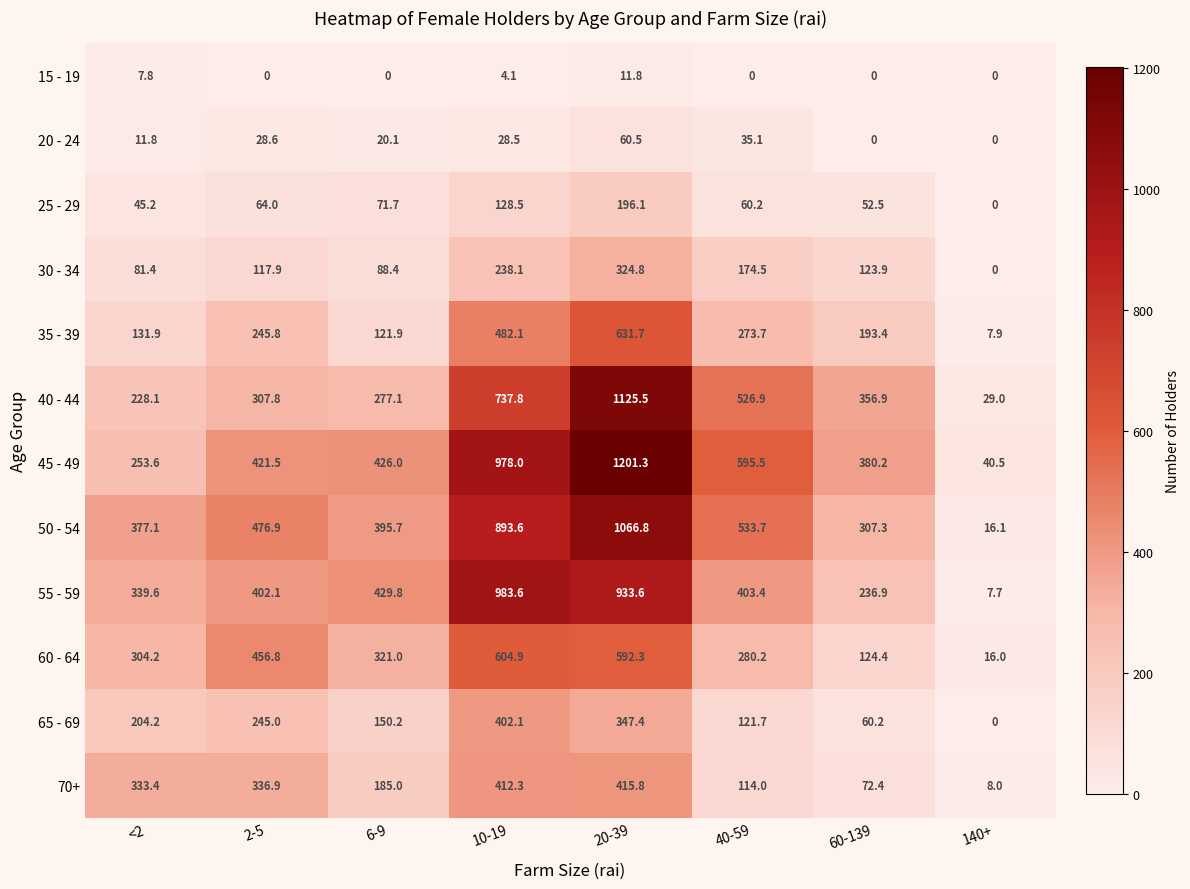

At which category is the sum across all series the highest?

20-39